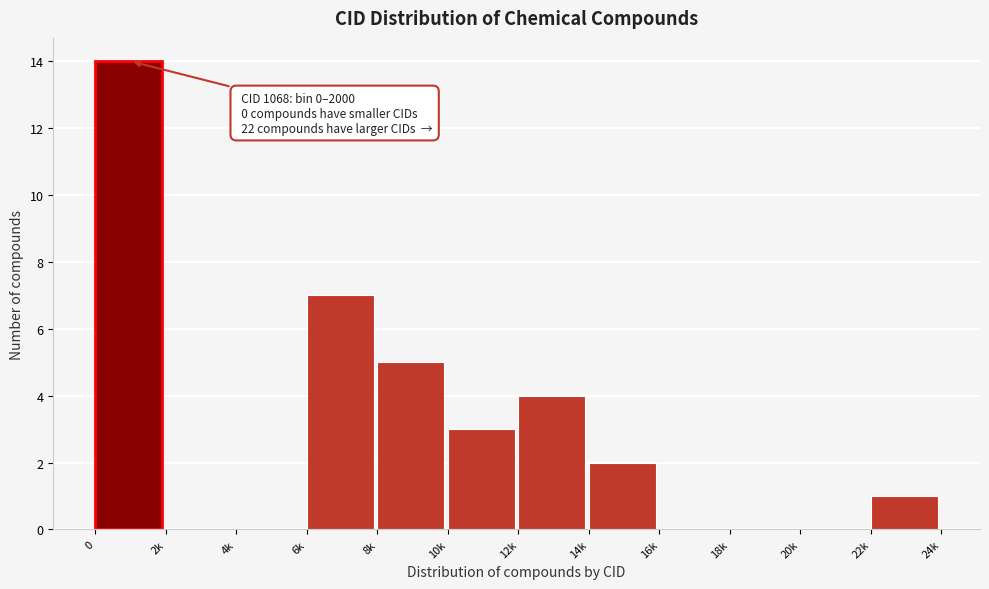

Reading left to right, extract all data points from this chart.

0=14	2k=0	4k=0	6k=7	8k=5	10k=3	12k=4	14k=2	16k=0	18k=0	20k=0	22k=1